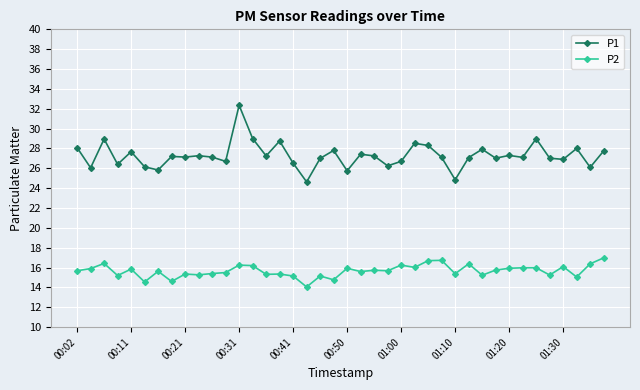

At how many categories does at least one series exceed 21?

40